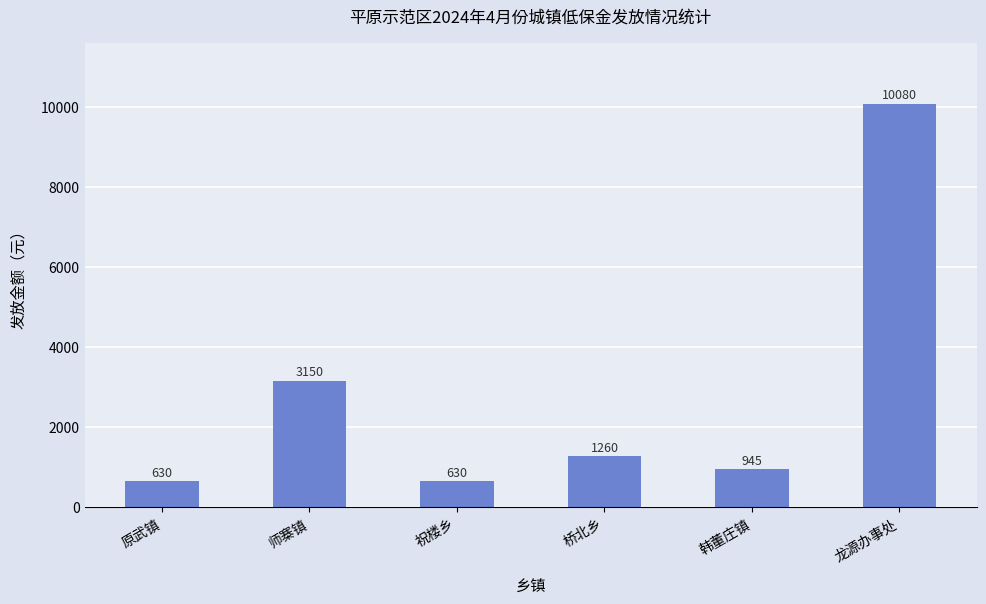

What is the change in value from 师寨镇 to 韩董庄镇?

-2205